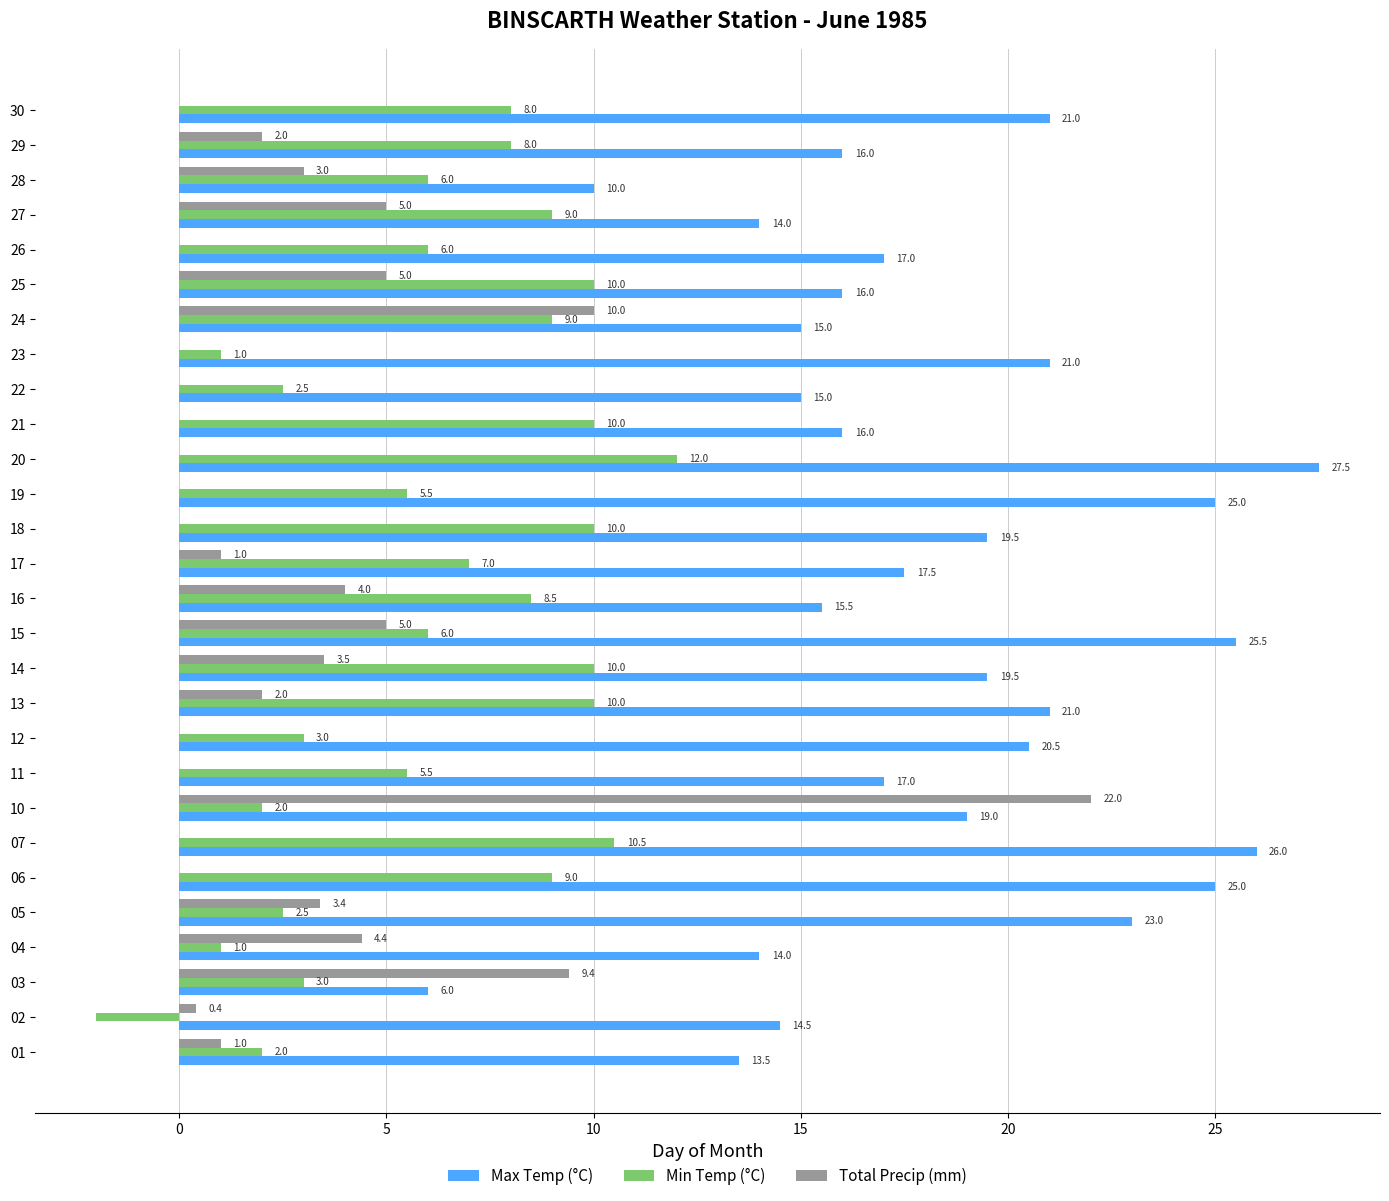

The Max Temp (°C) series shows 6.3 at 21. True or false?

False